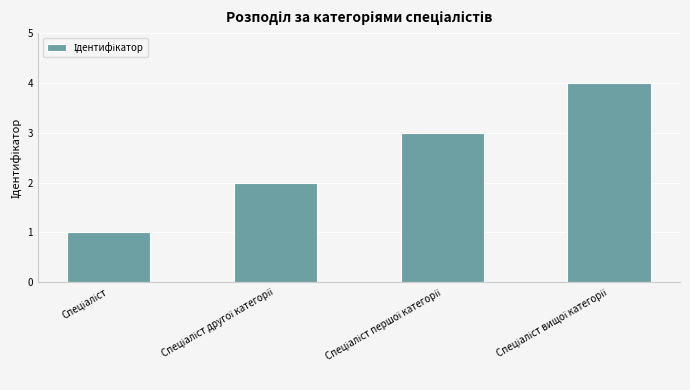

What is the sum of all values?

10